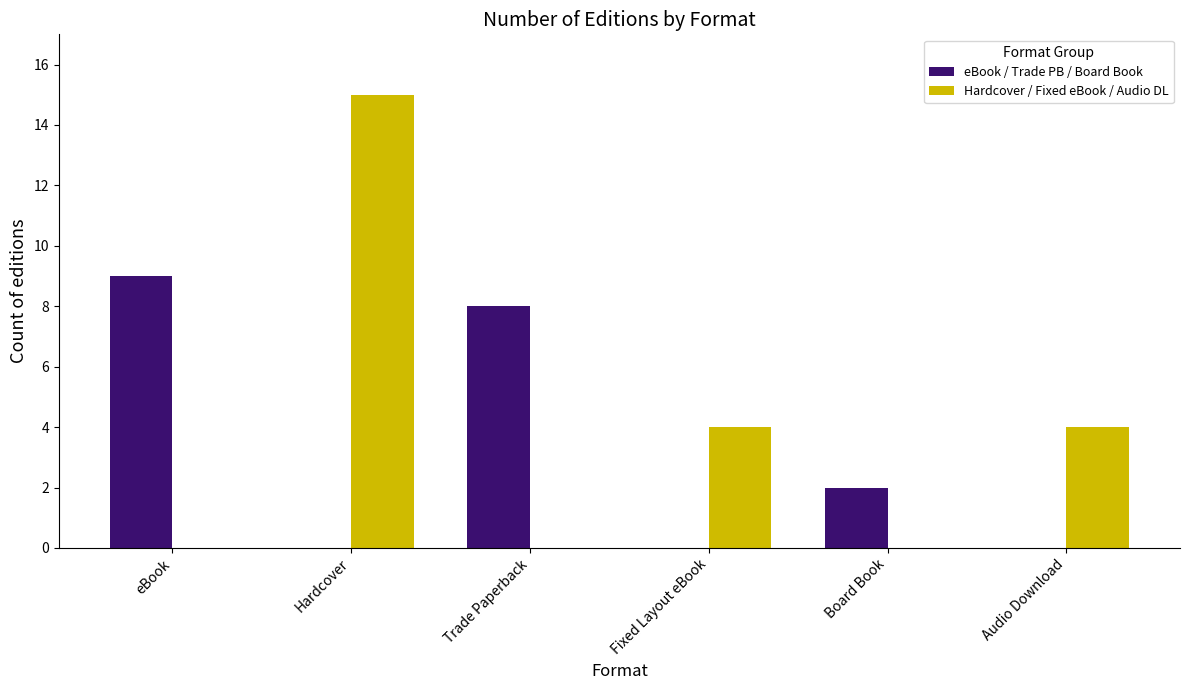

Between eBook and Hardcover, which series saw the biggest shift?

Hardcover / Fixed eBook / Audio DL